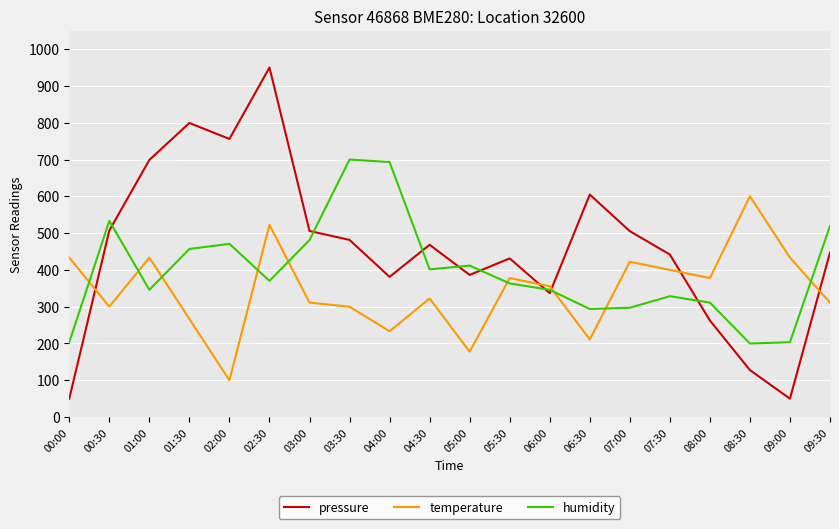

How many values in the humidity series are below 370?

10